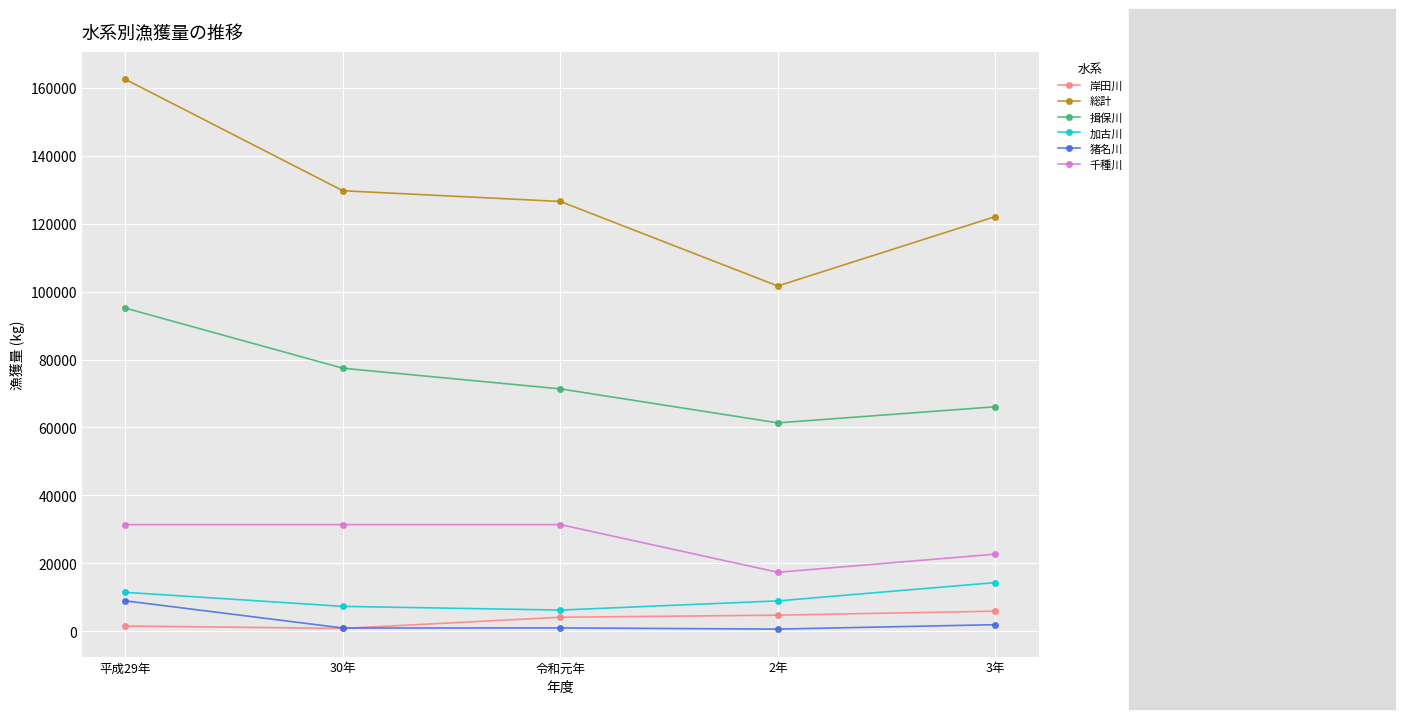

What is the maximum value shown in the chart?

162494.0